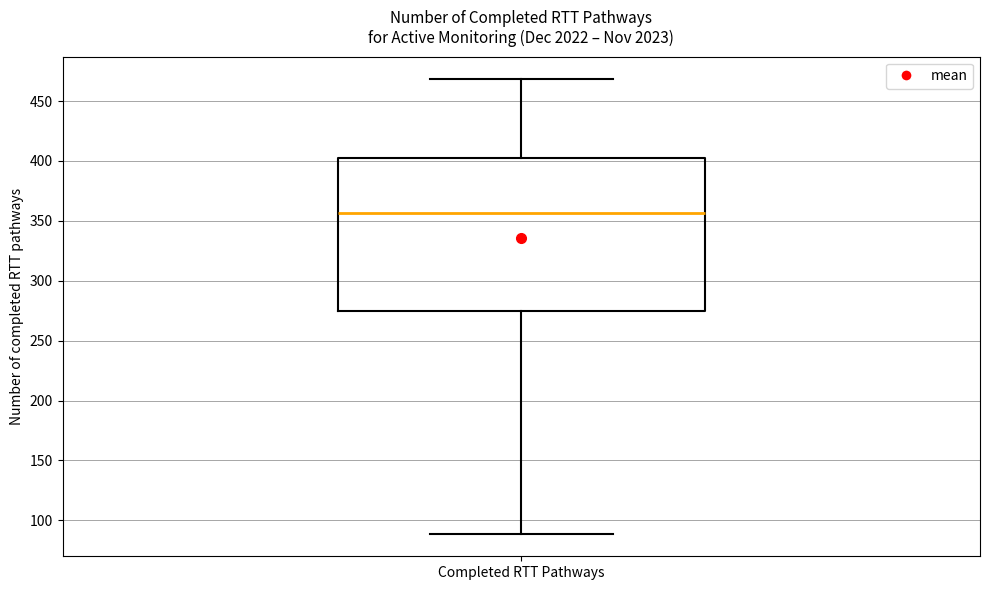

Where does the lower whisker of the box for Completed RTT Pathways end on the y-axis? The values are not printed on the chart, so give them approximately, as read against the axis.

90